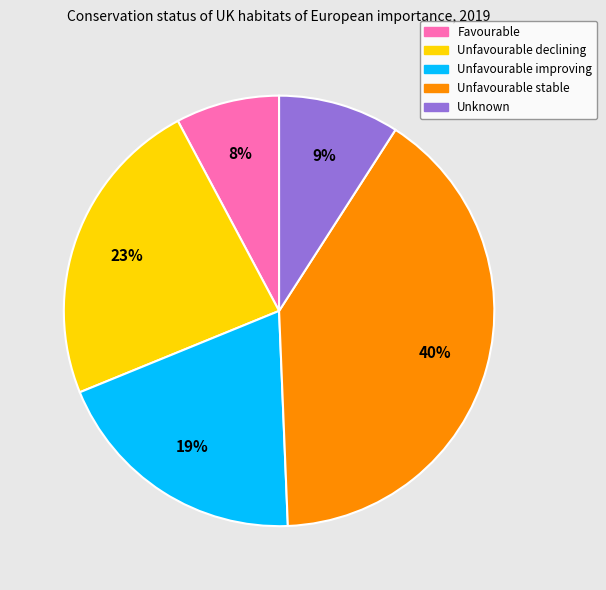

Which has a higher value, Unfavourable improving or Unfavourable stable?

Unfavourable stable